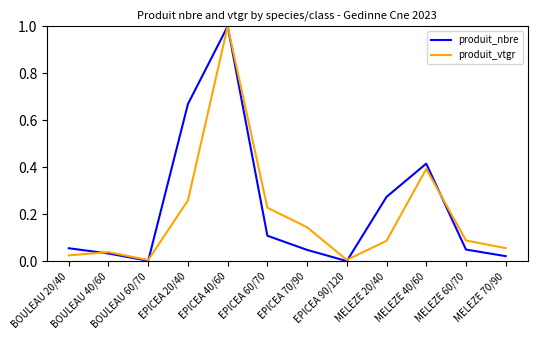

What position from the right is EPICEA 90/120?

5